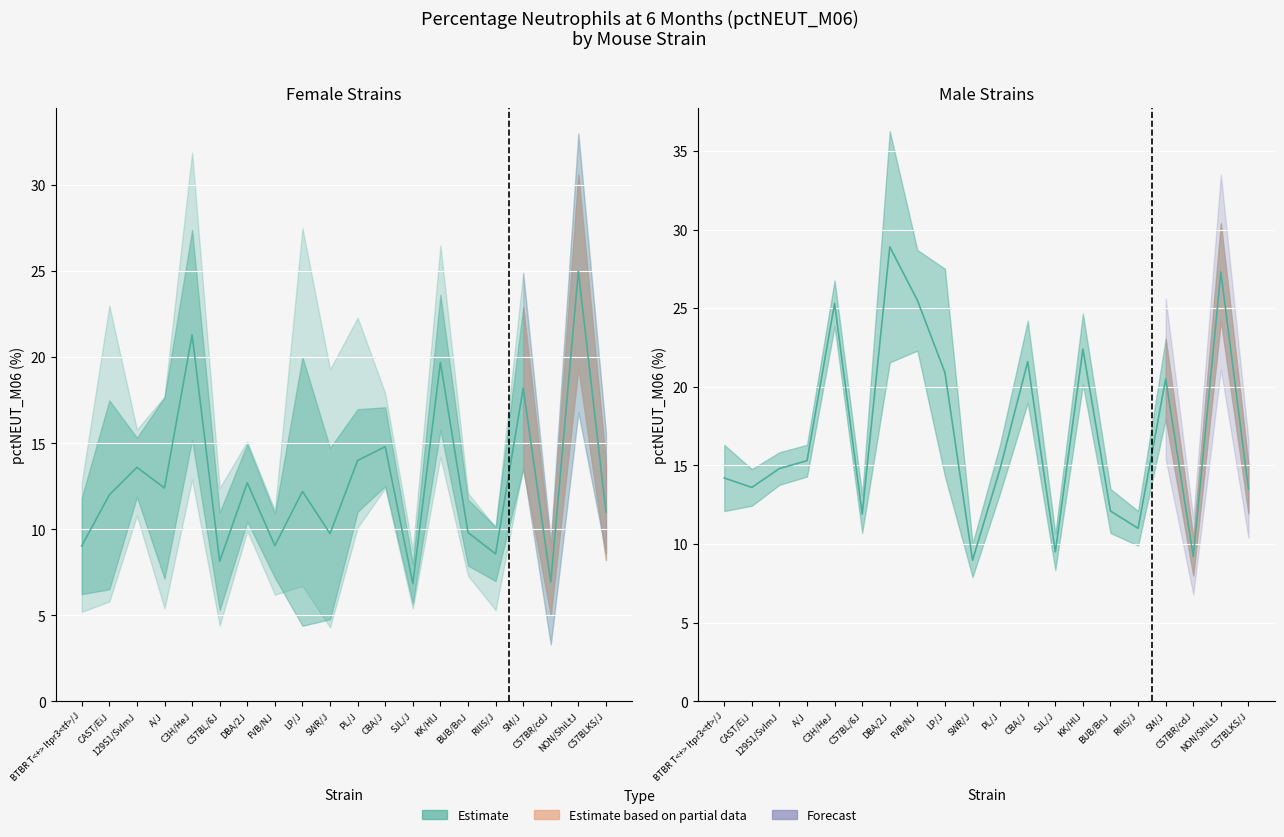

The sd_f series shows 2.3 at C3H/HeJ. True or false?

False